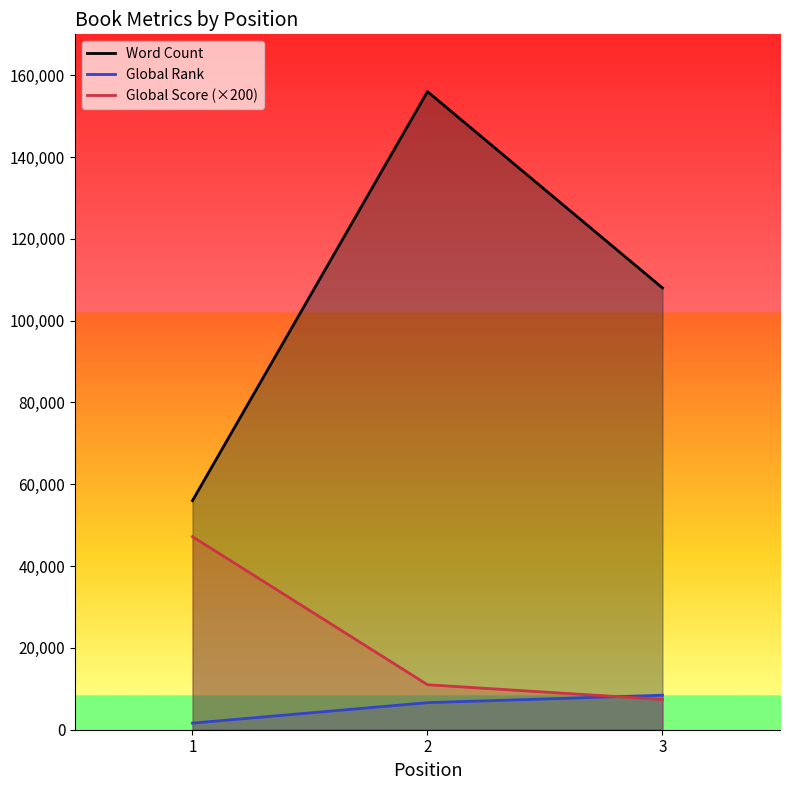

What is the minimum value for Global Rank?

1612